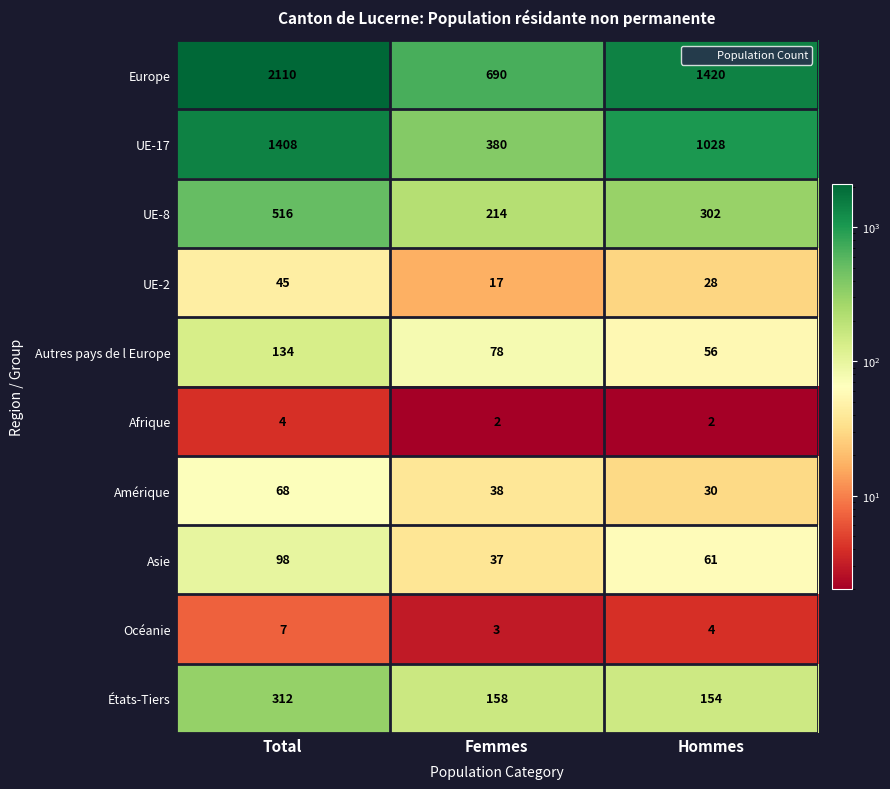

What is the difference between the highest and lowest values at Femmes?

688